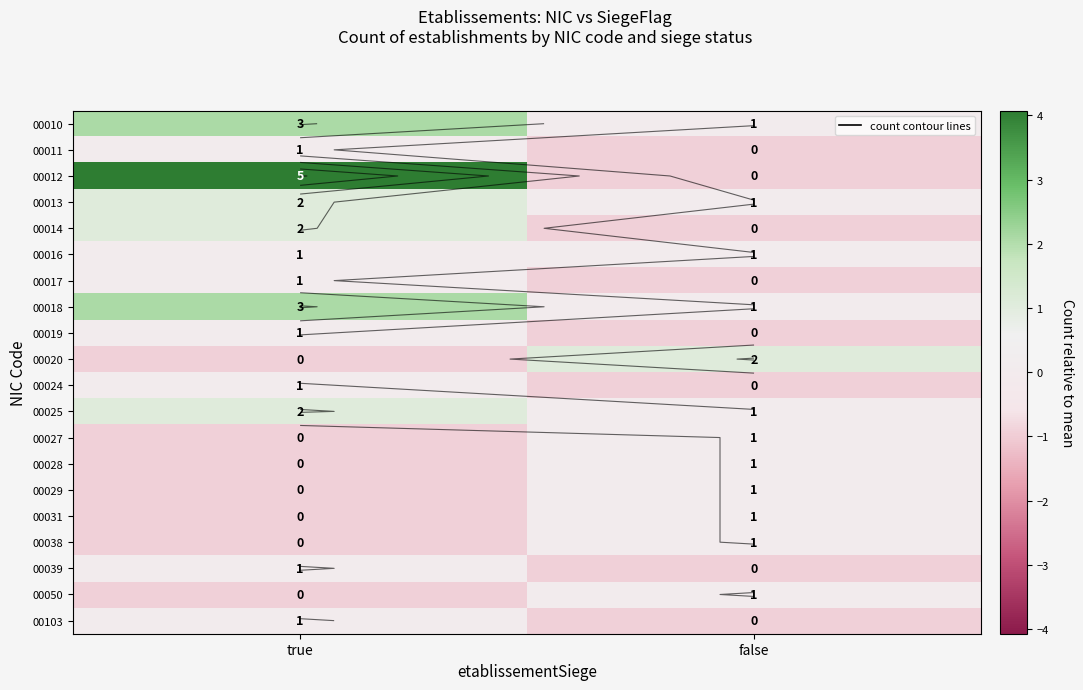

Which series changed the most between true and false?

00012